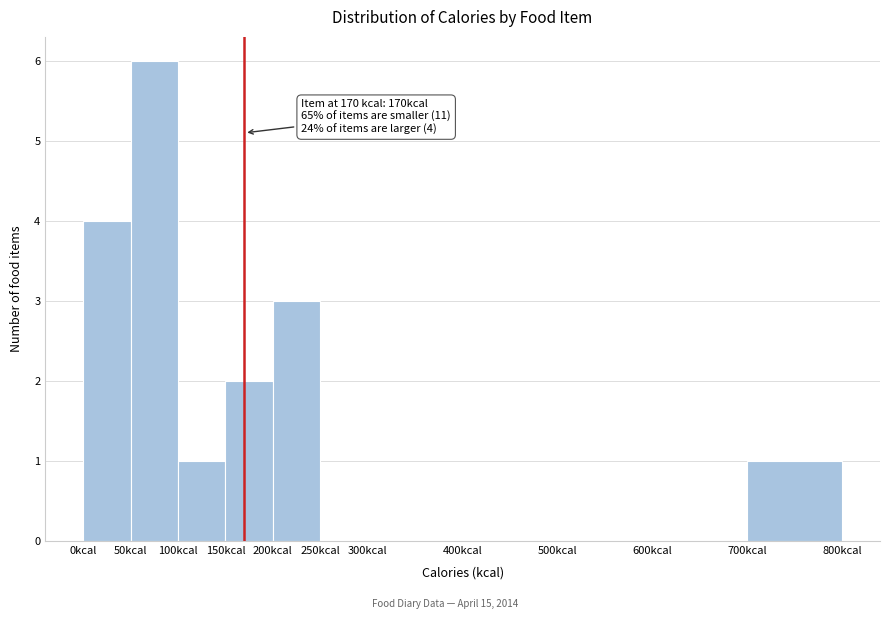

Which range on the x-axis has the tallest bar?

50 to 100